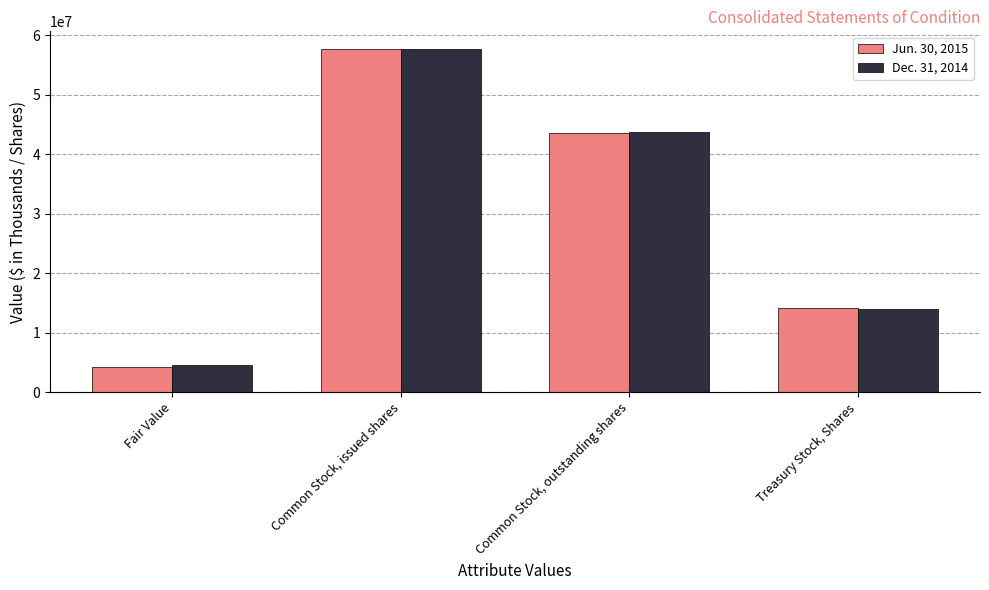

The Jun. 30, 2015 series shows 57745324 at Common Stock, issued shares. True or false?

True